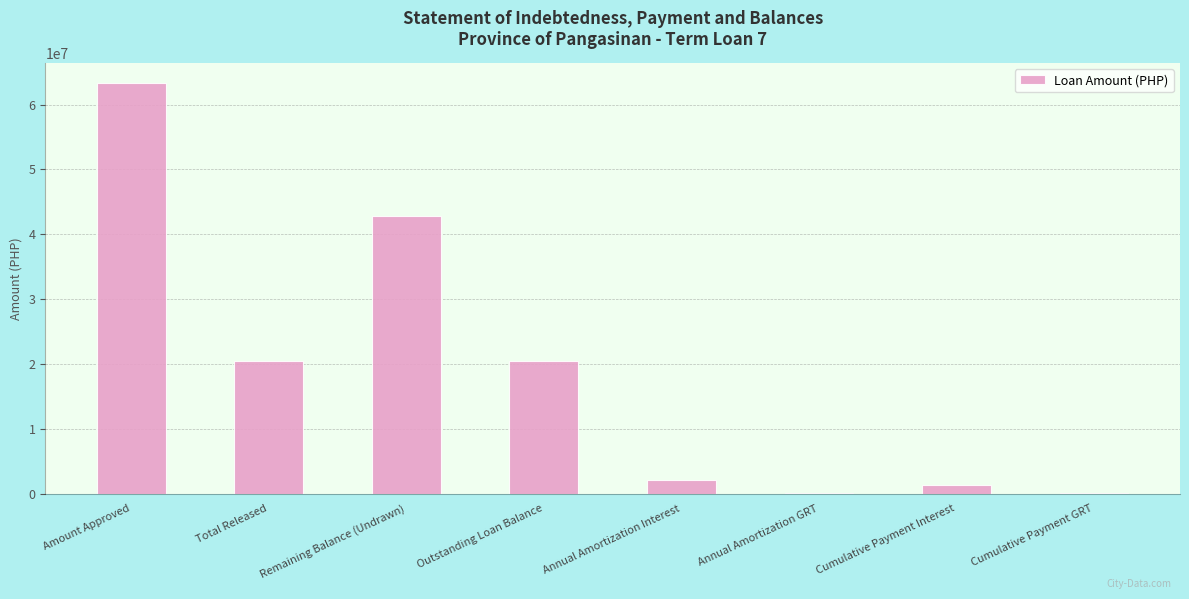

What is the approximate value at Annual Amortization Interest?

2138796